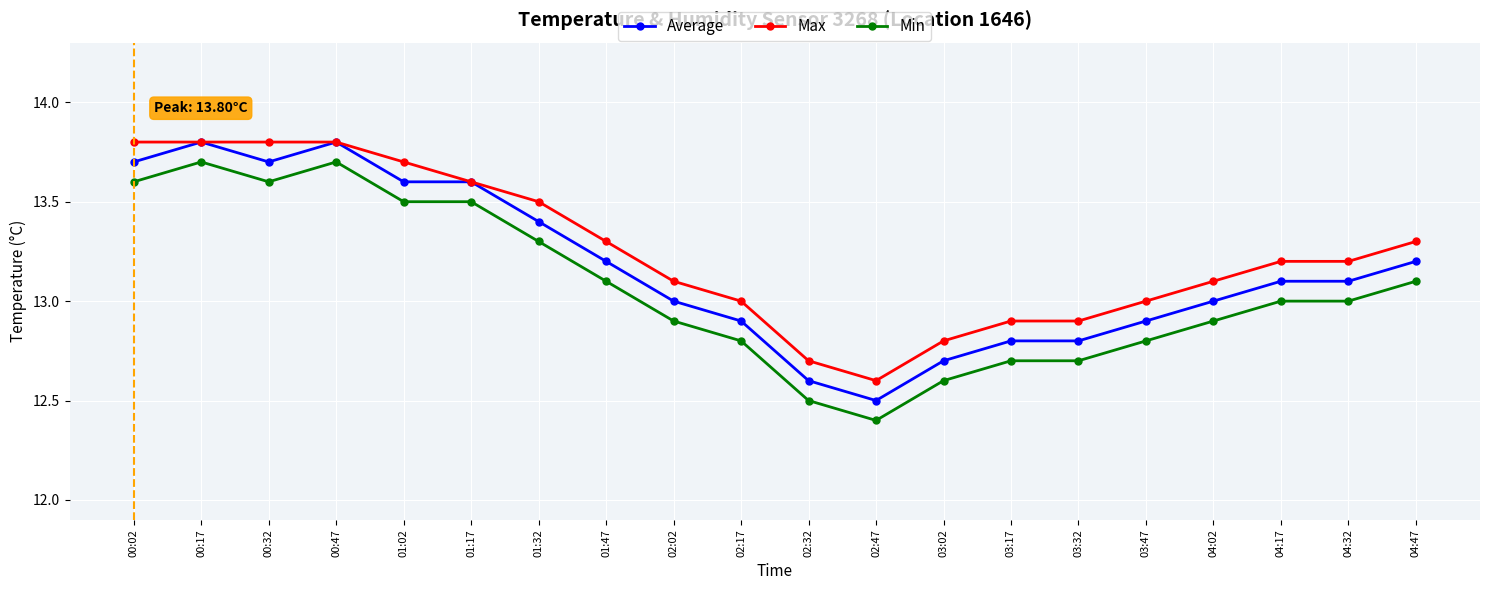

At which label does Average first exceed 13?

00:02